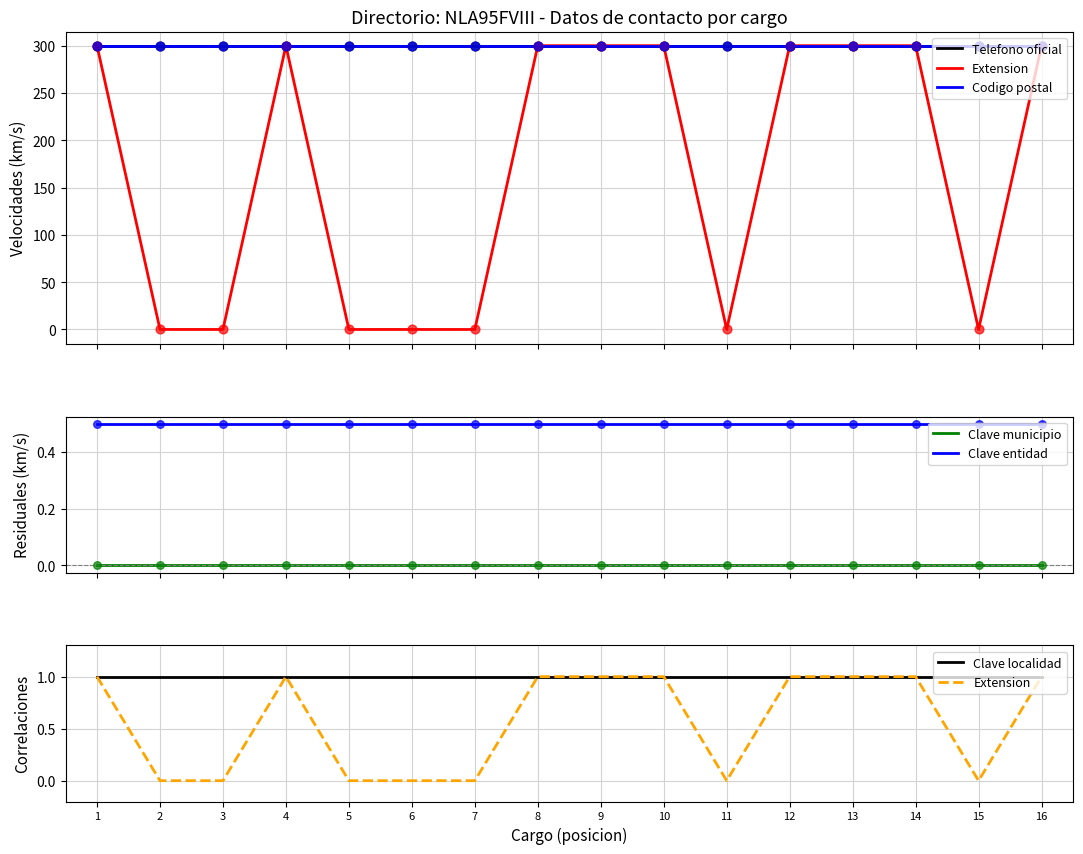

Is the value of Clave municipio at 2 greater than the value of Codigo postal at 2?

No